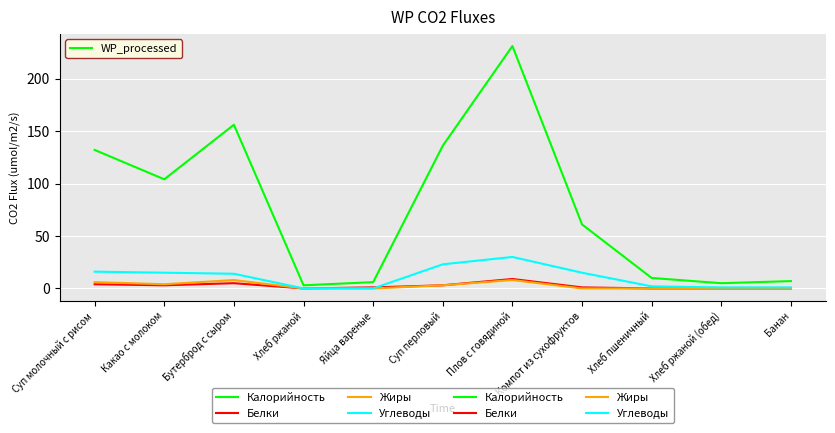

The Белки series shows 5 at Хлеб ржаной. True or false?

False